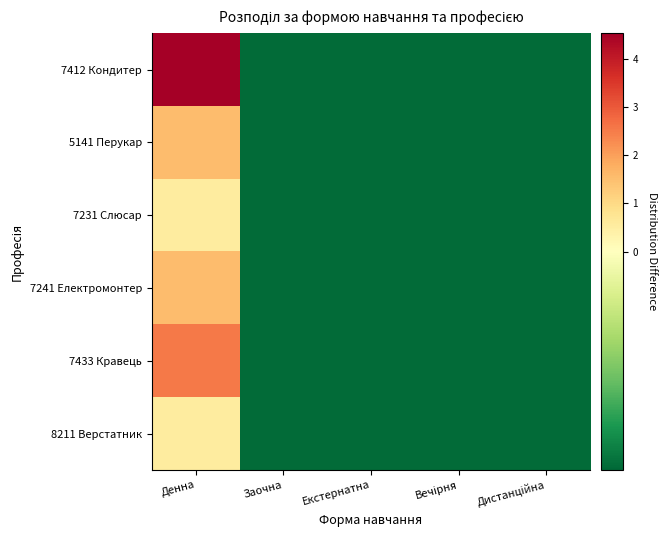

Which series has the largest range (max minus min)?

7412 Кондитер